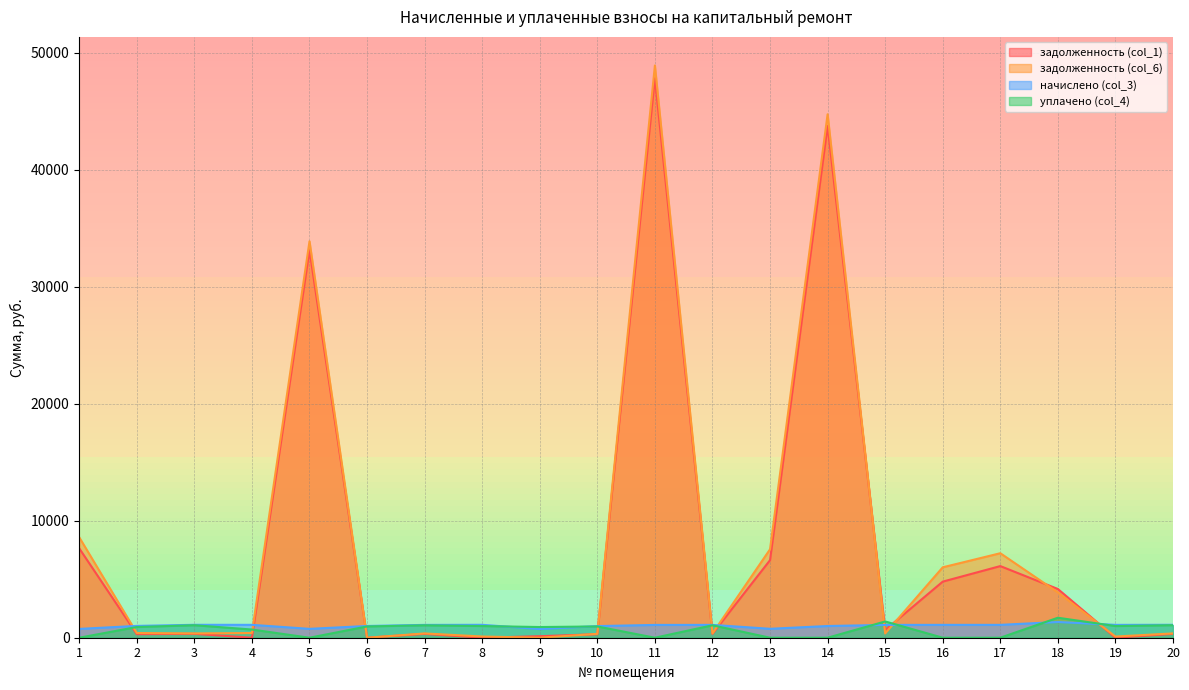

How many lines are shown in the chart?

4